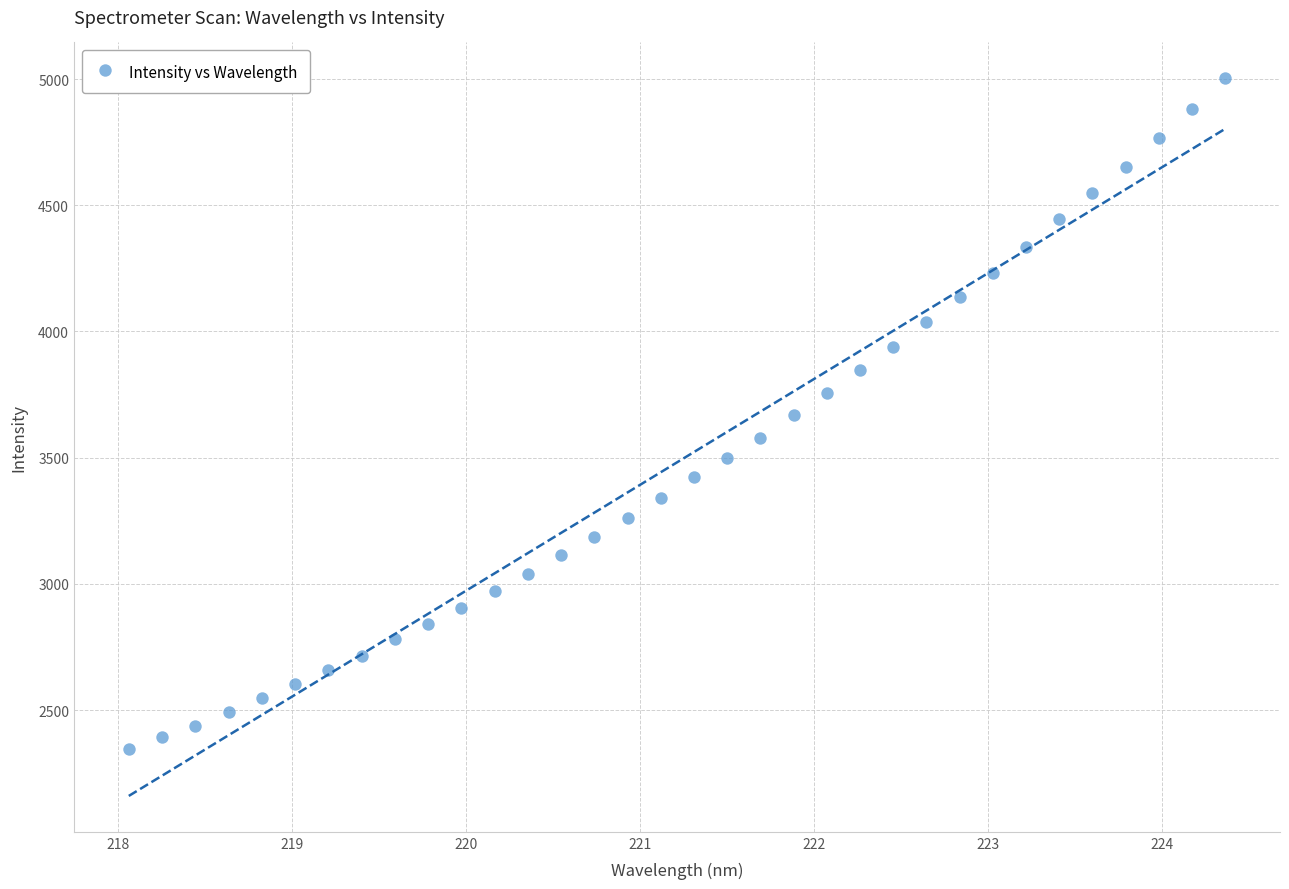

What is the range of X values (max minus min)?

6.3